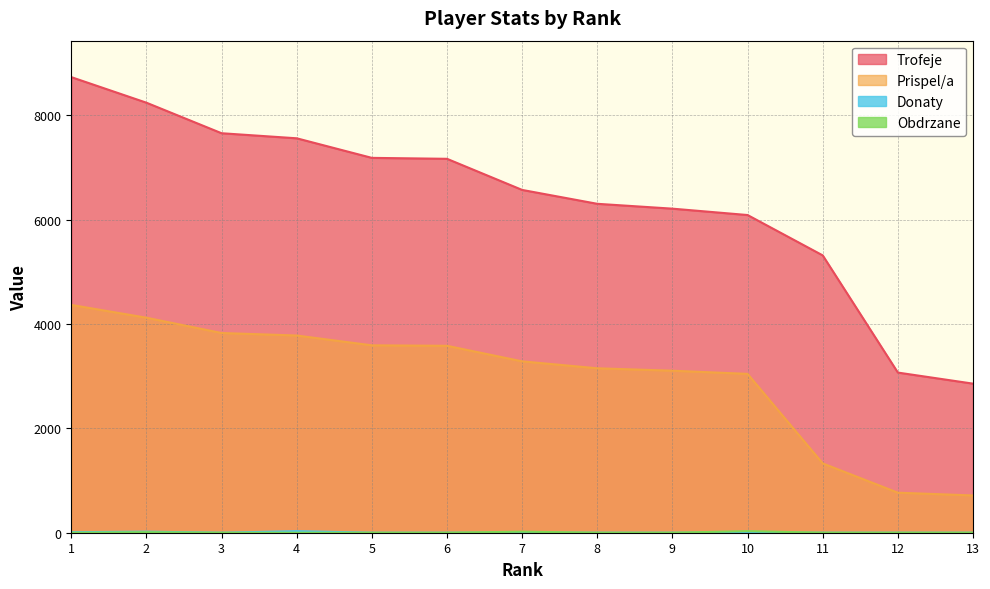

At which category does Donaty reach its first local valley?

3